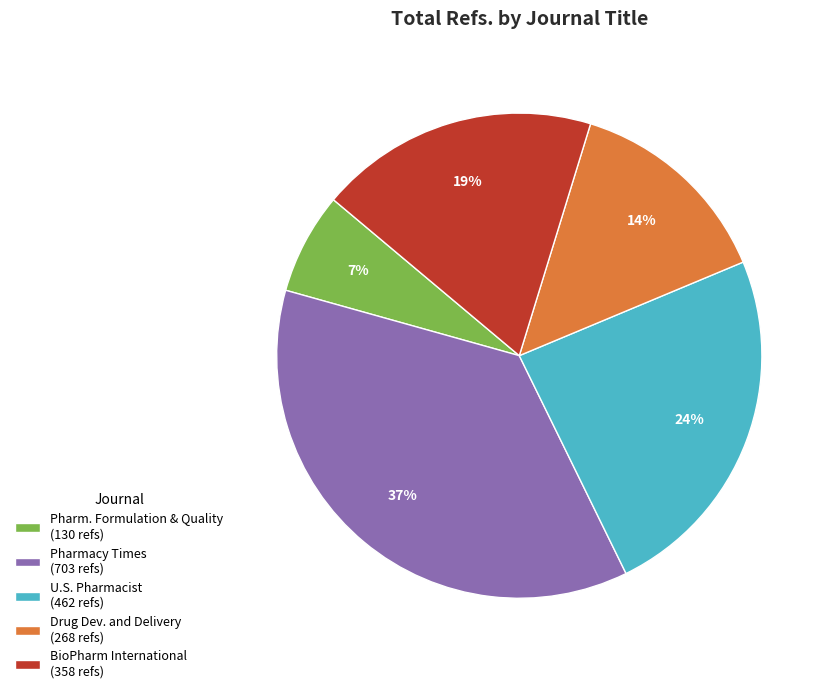

Is the sum of Drug Dev. and Delivery (268 refs) and BioPharm International (358 refs) greater than half?

No